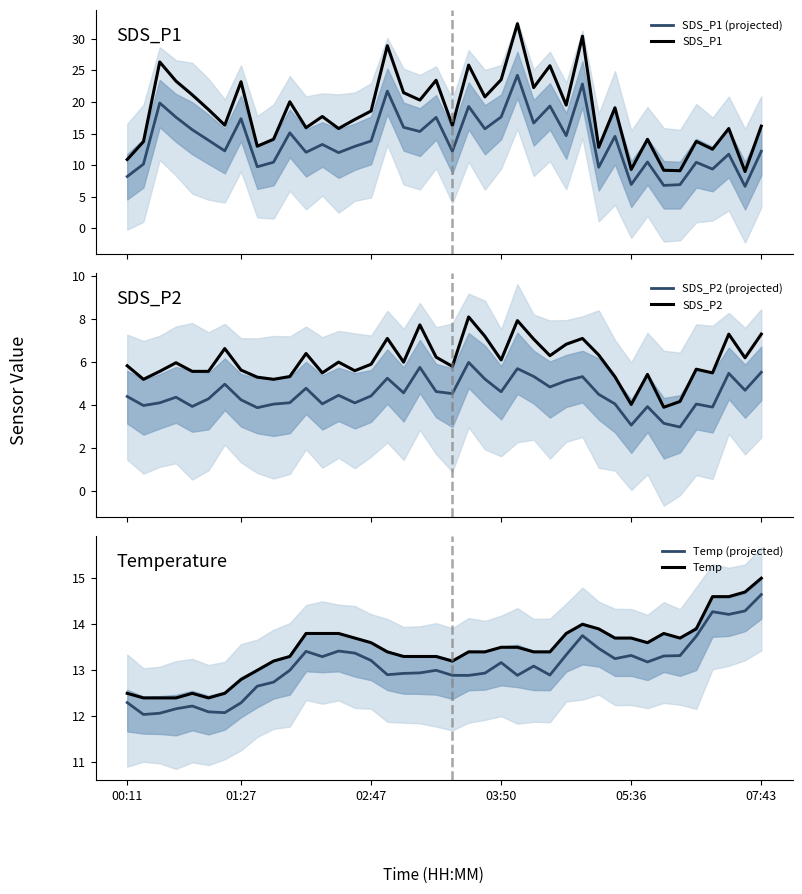

What is the lowest value of the SDS_P1 (projected) series?

6.7